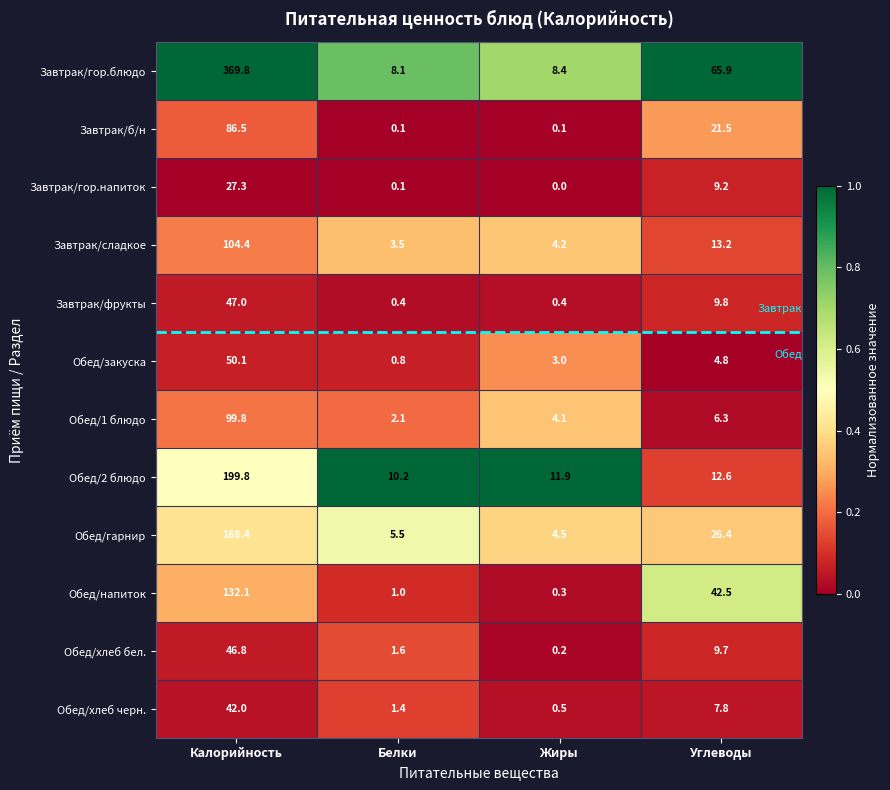

What is the difference between the Обед/хлеб черн. values at Калорийность and Углеводы?

34.2